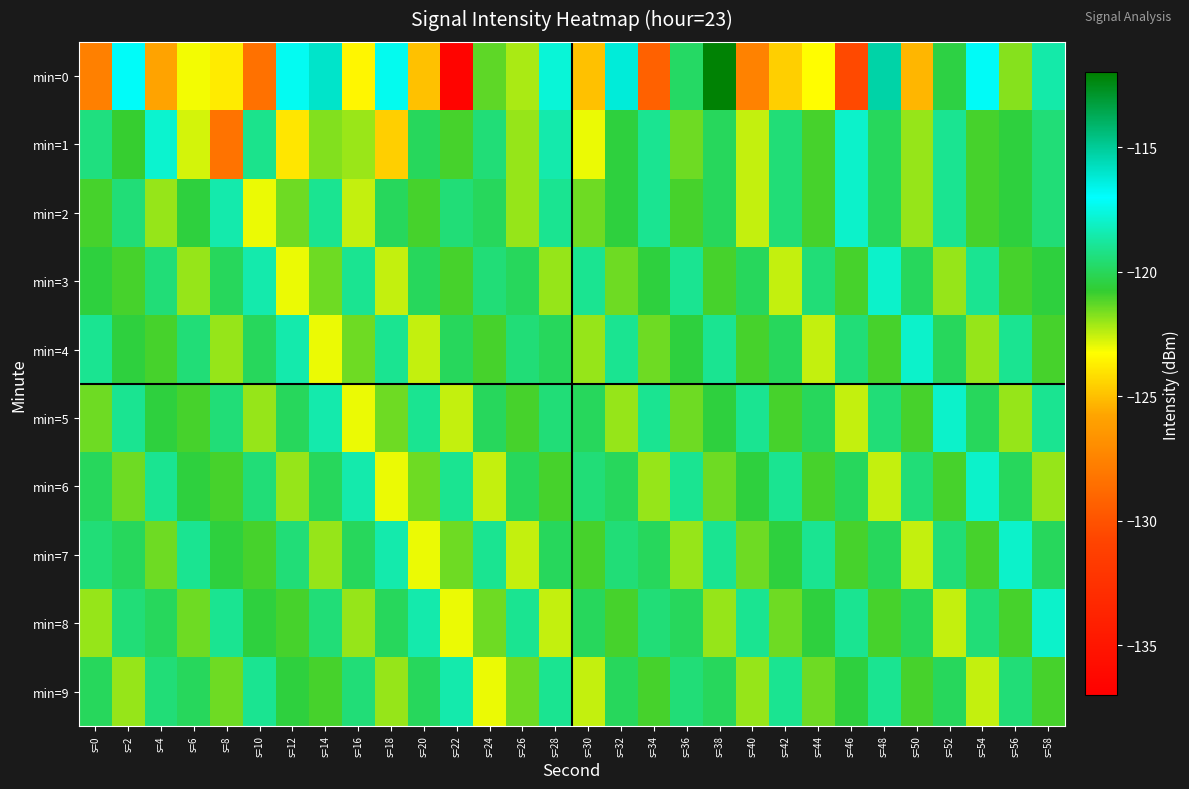

Reading right to left, what are all the values shown in this chart?

min=0: s=58=-118.6	s=56=-121.8	s=54=-116.9	s=52=-120.4	s=50=-125.3	s=48=-115.3	s=46=-130.5	s=44=-123.3	s=42=-124.6	s=40=-127.5	s=38=-112.1	s=36=-119.8	s=34=-129.3	s=32=-116.3	s=30=-125.0	s=28=-117.7	s=26=-122.2	s=24=-121.3	s=22=-136.6	s=20=-125.0	s=18=-117.3	s=16=-123.5	s=14=-116.0	s=12=-117.2	s=10=-128.4	s=8=-123.8	s=6=-123.1	s=4=-125.8	s=2=-116.9	s=0=-127.7
min=1: s=58=-119.5	s=56=-120.5	s=54=-121.0	s=52=-119.0	s=50=-122.0	s=48=-120.0	s=46=-118.0	s=44=-121.0	s=42=-119.5	s=40=-122.5	s=38=-120.0	s=36=-121.5	s=34=-119.0	s=32=-120.5	s=30=-123.0	s=28=-118.5	s=26=-122.0	s=24=-119.5	s=22=-121.0	s=20=-120.0	s=18=-124.6	s=16=-122.1	s=14=-121.8	s=12=-123.9	s=10=-119.1	s=8=-128.4	s=6=-122.7	s=4=-117.9	s=2=-120.8	s=0=-119.4
min=2: s=58=-119.5	s=56=-120.5	s=54=-121.0	s=52=-119.0	s=50=-122.0	s=48=-120.0	s=46=-118.0	s=44=-121.0	s=42=-119.5	s=40=-122.5	s=38=-120.0	s=36=-121.0	s=34=-119.0	s=32=-120.5	s=30=-121.5	s=28=-119.0	s=26=-122.0	s=24=-120.0	s=22=-119.5	s=20=-121.0	s=18=-120.0	s=16=-122.5	s=14=-119.0	s=12=-121.5	s=10=-123.0	s=8=-118.5	s=6=-120.5	s=4=-122.0	s=2=-119.5	s=0=-121.0
min=3: s=58=-120.5	s=56=-121.0	s=54=-119.0	s=52=-122.0	s=50=-120.0	s=48=-118.0	s=46=-121.0	s=44=-119.5	s=42=-122.5	s=40=-120.0	s=38=-121.0	s=36=-119.0	s=34=-120.5	s=32=-121.5	s=30=-119.0	s=28=-122.0	s=26=-120.0	s=24=-119.5	s=22=-121.0	s=20=-120.0	s=18=-122.5	s=16=-119.0	s=14=-121.5	s=12=-123.0	s=10=-118.5	s=8=-120.0	s=6=-122.0	s=4=-119.5	s=2=-121.0	s=0=-120.5
min=4: s=58=-121.0	s=56=-119.0	s=54=-122.0	s=52=-120.0	s=50=-118.0	s=48=-121.0	s=46=-119.5	s=44=-122.5	s=42=-120.0	s=40=-121.0	s=38=-119.0	s=36=-120.5	s=34=-121.5	s=32=-119.0	s=30=-122.0	s=28=-120.0	s=26=-119.5	s=24=-121.0	s=22=-120.0	s=20=-122.5	s=18=-119.0	s=16=-121.5	s=14=-123.0	s=12=-118.5	s=10=-120.0	s=8=-122.0	s=6=-119.5	s=4=-121.0	s=2=-120.5	s=0=-119.0
min=5: s=58=-119.0	s=56=-122.0	s=54=-120.0	s=52=-118.0	s=50=-121.0	s=48=-119.5	s=46=-122.5	s=44=-120.0	s=42=-121.0	s=40=-119.0	s=38=-120.5	s=36=-121.5	s=34=-119.0	s=32=-122.0	s=30=-120.0	s=28=-119.5	s=26=-121.0	s=24=-120.0	s=22=-122.5	s=20=-119.0	s=18=-121.5	s=16=-123.0	s=14=-118.5	s=12=-120.0	s=10=-122.0	s=8=-119.5	s=6=-121.0	s=4=-120.5	s=2=-119.0	s=0=-121.5
min=6: s=58=-122.0	s=56=-120.0	s=54=-118.0	s=52=-121.0	s=50=-119.5	s=48=-122.5	s=46=-120.0	s=44=-121.0	s=42=-119.0	s=40=-120.5	s=38=-121.5	s=36=-119.0	s=34=-122.0	s=32=-120.0	s=30=-119.5	s=28=-121.0	s=26=-120.0	s=24=-122.5	s=22=-119.0	s=20=-121.5	s=18=-123.0	s=16=-118.5	s=14=-120.0	s=12=-122.0	s=10=-119.5	s=8=-121.0	s=6=-120.5	s=4=-119.0	s=2=-121.5	s=0=-120.0
min=7: s=58=-120.0	s=56=-118.0	s=54=-121.0	s=52=-119.5	s=50=-122.5	s=48=-120.0	s=46=-121.0	s=44=-119.0	s=42=-120.5	s=40=-121.5	s=38=-119.0	s=36=-122.0	s=34=-120.0	s=32=-119.5	s=30=-121.0	s=28=-120.0	s=26=-122.5	s=24=-119.0	s=22=-121.5	s=20=-123.0	s=18=-118.5	s=16=-120.0	s=14=-122.0	s=12=-119.5	s=10=-121.0	s=8=-120.5	s=6=-119.0	s=4=-121.5	s=2=-120.0	s=0=-119.5
min=8: s=58=-118.0	s=56=-121.0	s=54=-119.5	s=52=-122.5	s=50=-120.0	s=48=-121.0	s=46=-119.0	s=44=-120.5	s=42=-121.5	s=40=-119.0	s=38=-122.0	s=36=-120.0	s=34=-119.5	s=32=-121.0	s=30=-120.0	s=28=-122.5	s=26=-119.0	s=24=-121.5	s=22=-123.0	s=20=-118.5	s=18=-120.0	s=16=-122.0	s=14=-119.5	s=12=-121.0	s=10=-120.5	s=8=-119.0	s=6=-121.5	s=4=-120.0	s=2=-119.5	s=0=-122.0
min=9: s=58=-121.0	s=56=-119.5	s=54=-122.5	s=52=-120.0	s=50=-121.0	s=48=-119.0	s=46=-120.5	s=44=-121.5	s=42=-119.0	s=40=-122.0	s=38=-120.0	s=36=-119.5	s=34=-121.0	s=32=-120.0	s=30=-122.5	s=28=-119.0	s=26=-121.5	s=24=-123.0	s=22=-118.5	s=20=-120.0	s=18=-122.0	s=16=-119.5	s=14=-121.0	s=12=-120.5	s=10=-119.0	s=8=-121.5	s=6=-120.0	s=4=-119.5	s=2=-122.0	s=0=-120.0